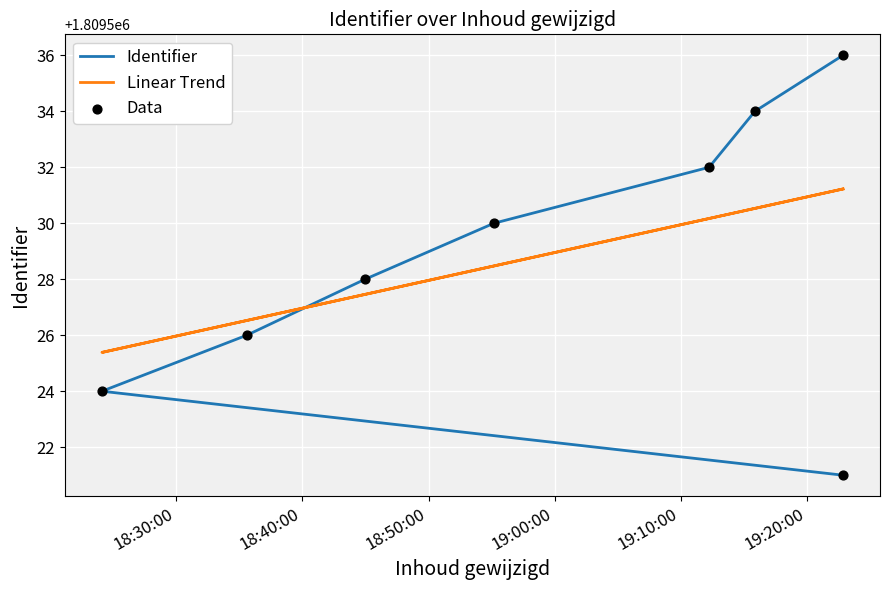

Which series has the widest spread of Y values?

Identifier